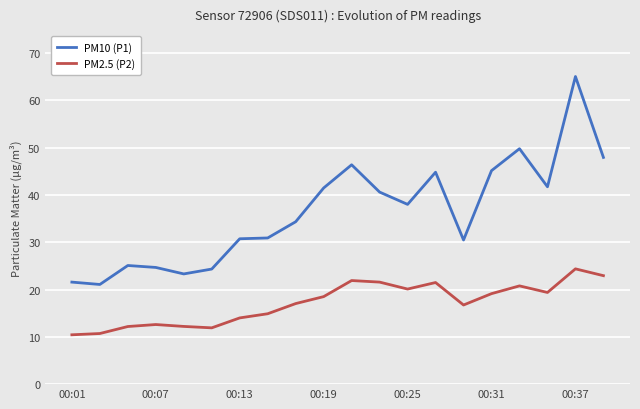

What is the difference between the maximum and minimum values in the PM2.5 (P2) series?

13.9